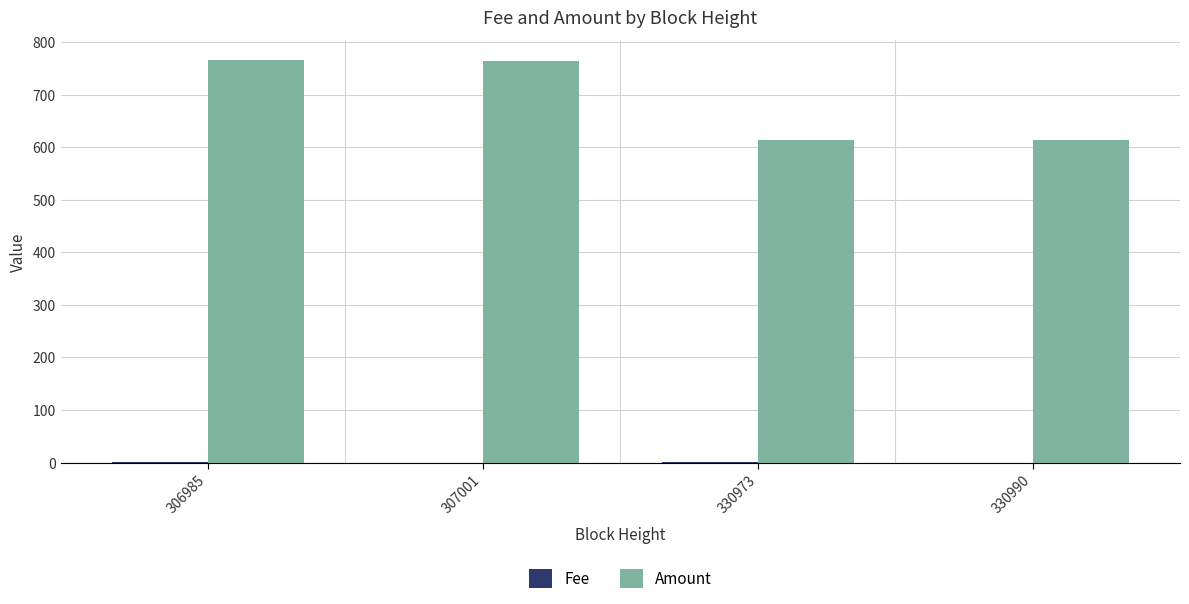

What is the highest value of the Amount series?

765.5